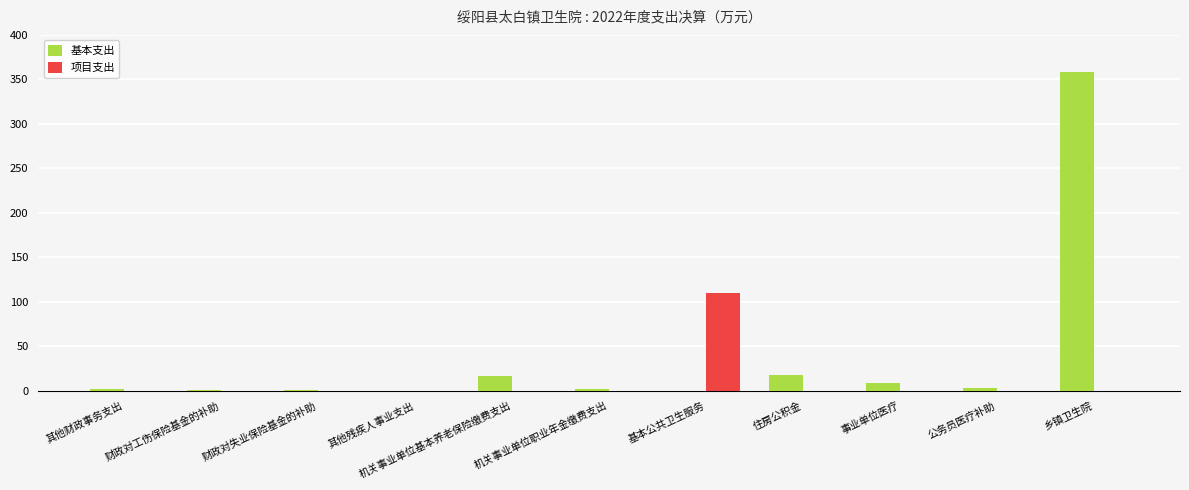

At which label does 项目支出 reach its peak?

基本公共卫生服务